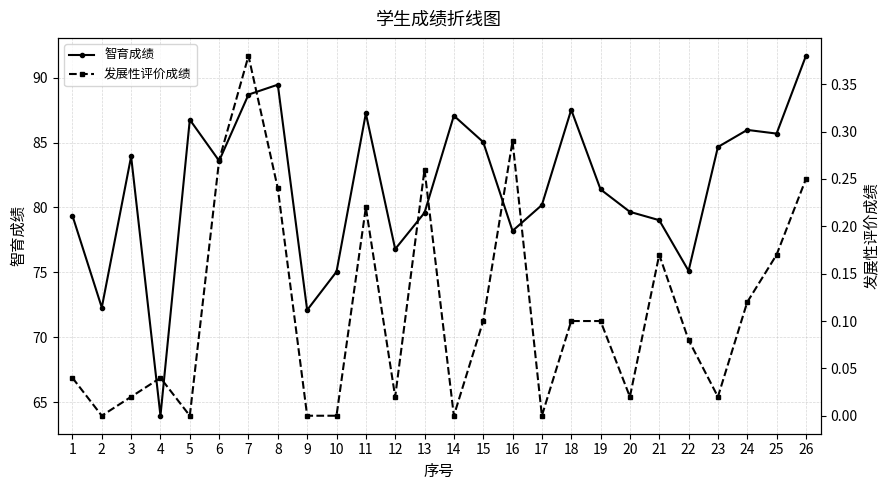

In 智育成绩, how many points are higher than both neighbors (excluding endpoints)?

7